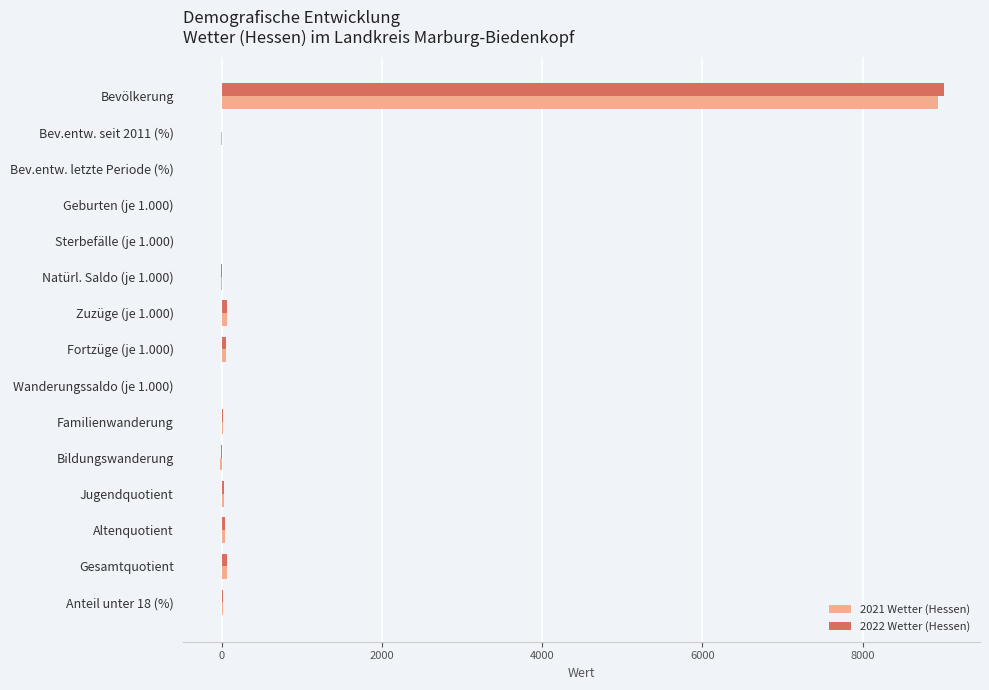

Which series has the widest spread of values?

2022 Wetter (Hessen)